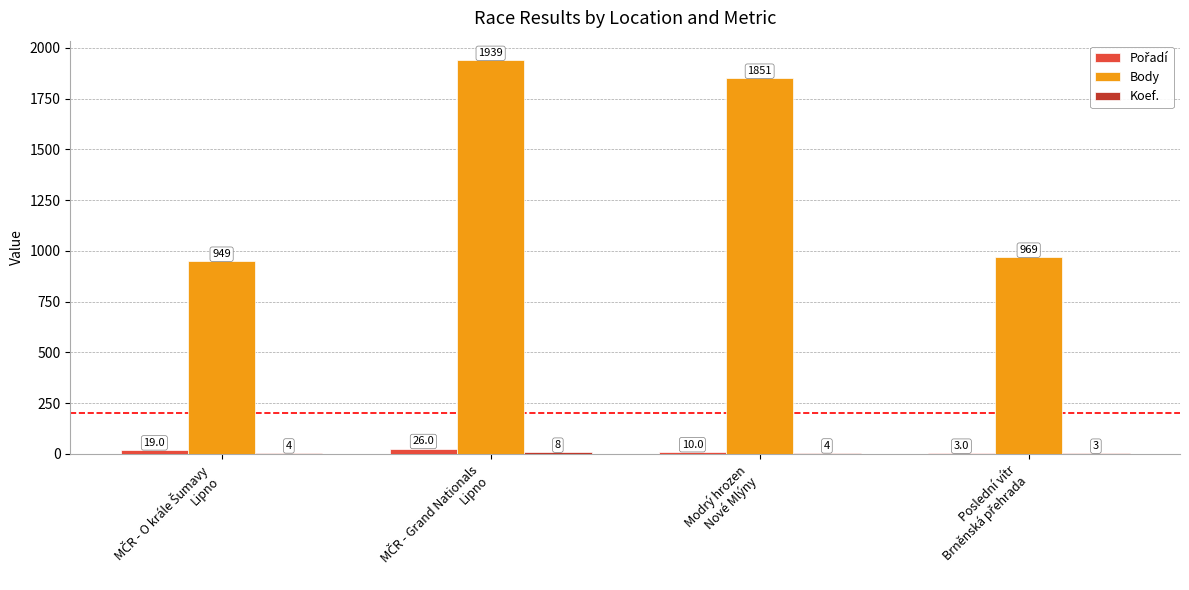

What is the sum of all Body values?

5708